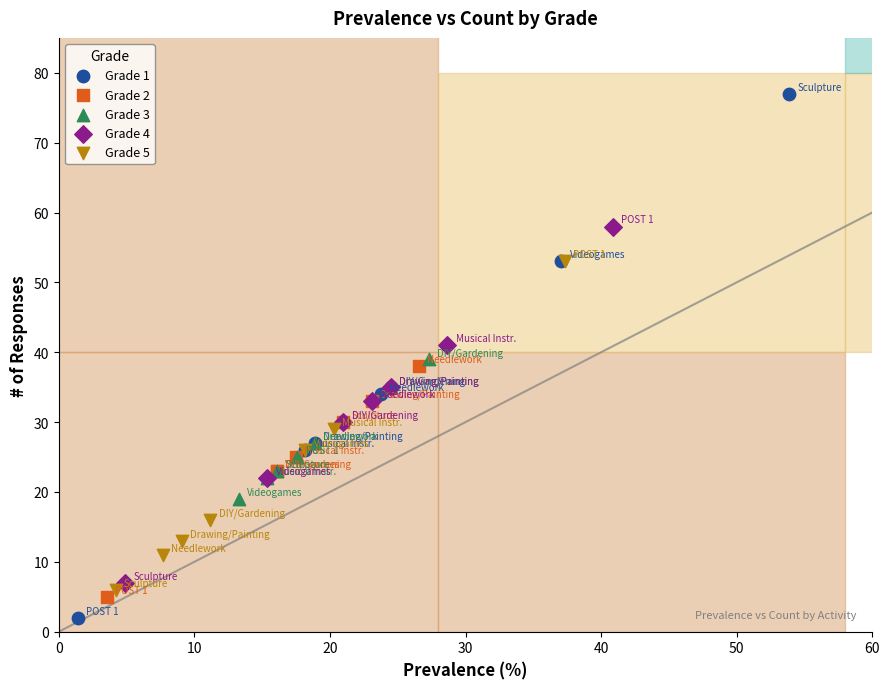

Which series contains the lowest Y value?

Grade 1